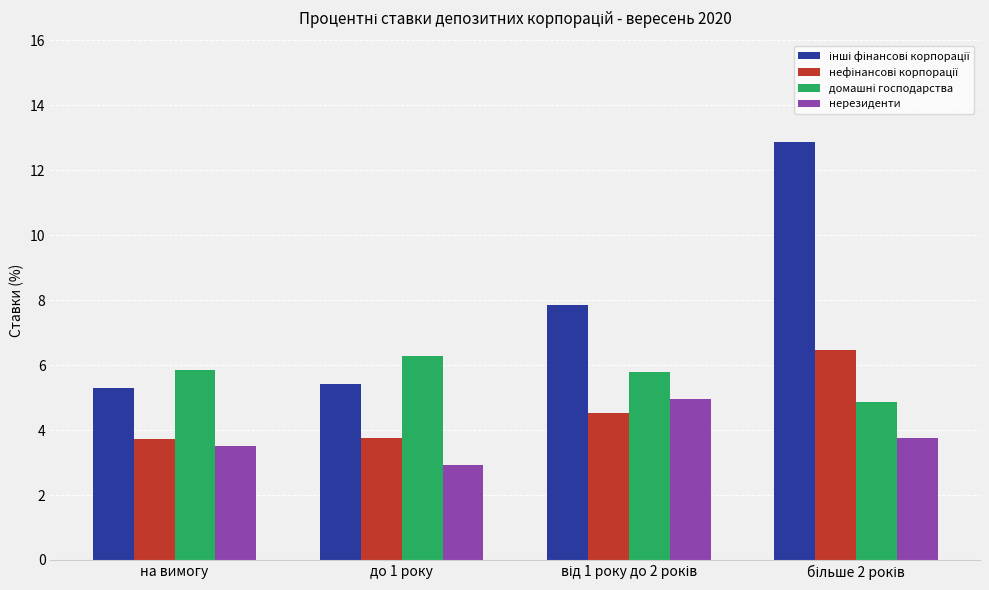

What is the difference between the second highest and minimum values in the нерезиденти series?

0.8